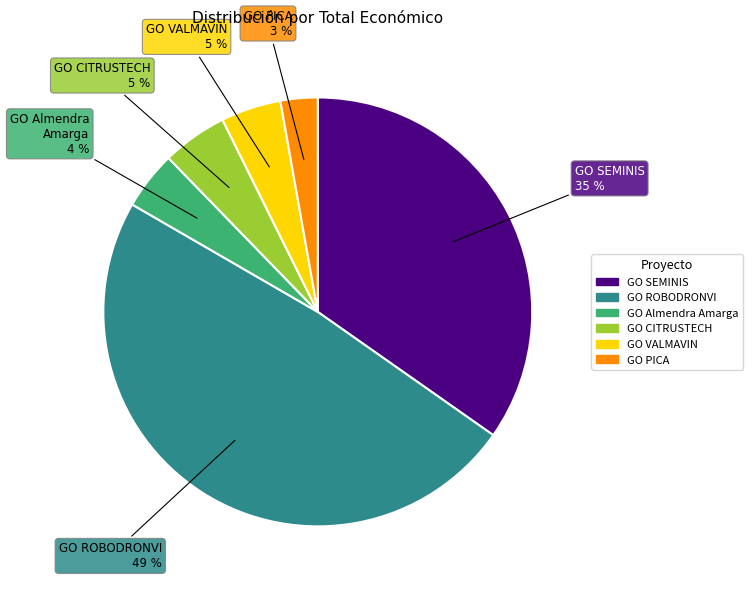

Is GO Almendra Amarga the majority of the pie?

No